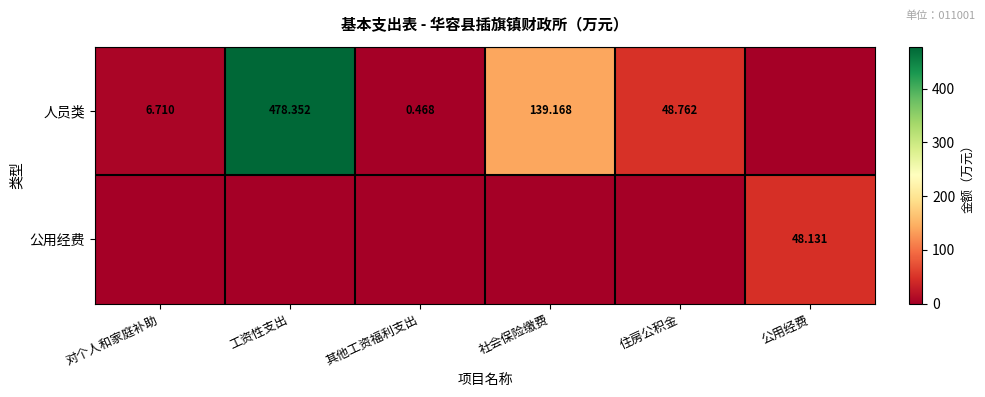

What is the difference between the highest and lowest values at 社会保险缴费?

139.2